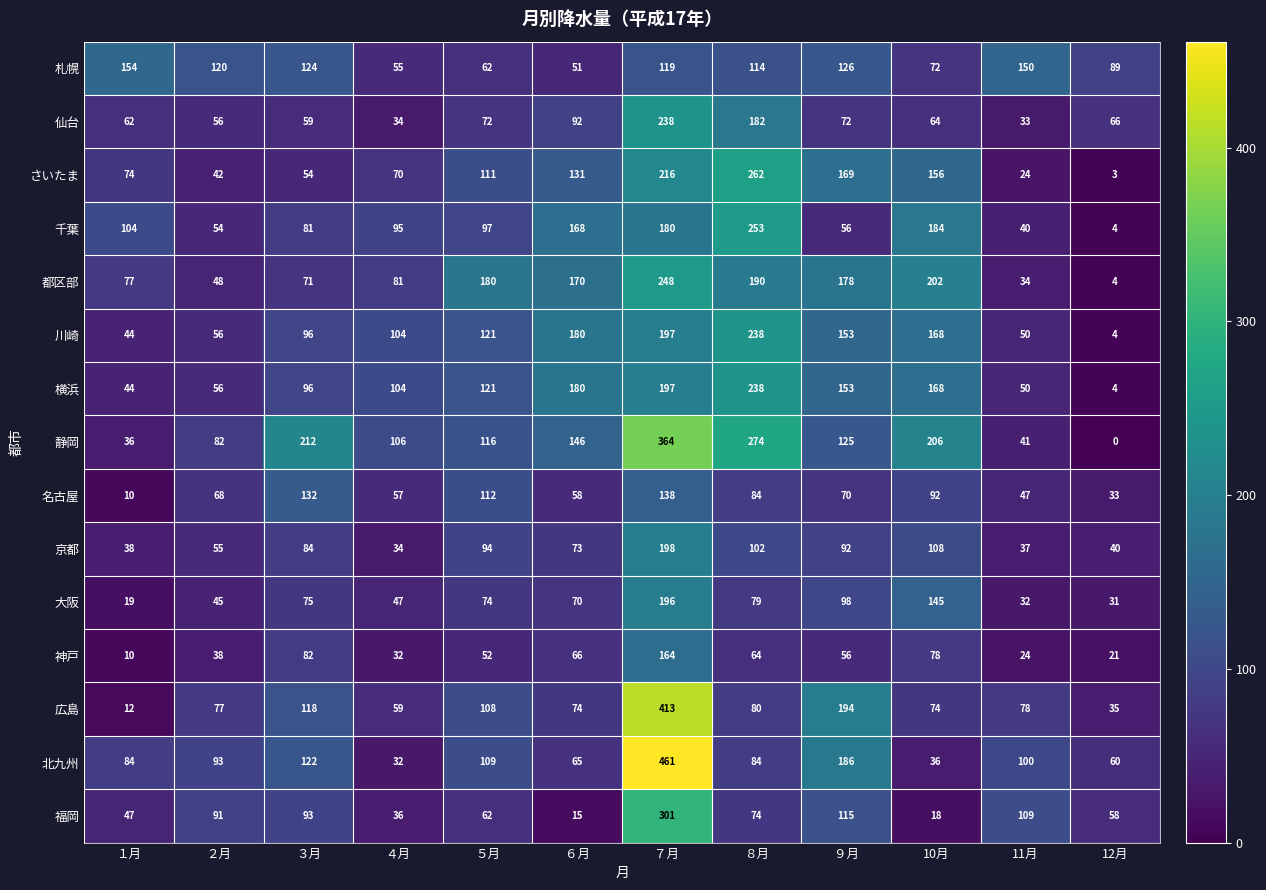

Is it true that 神戸 equals 13 at 11月?

False